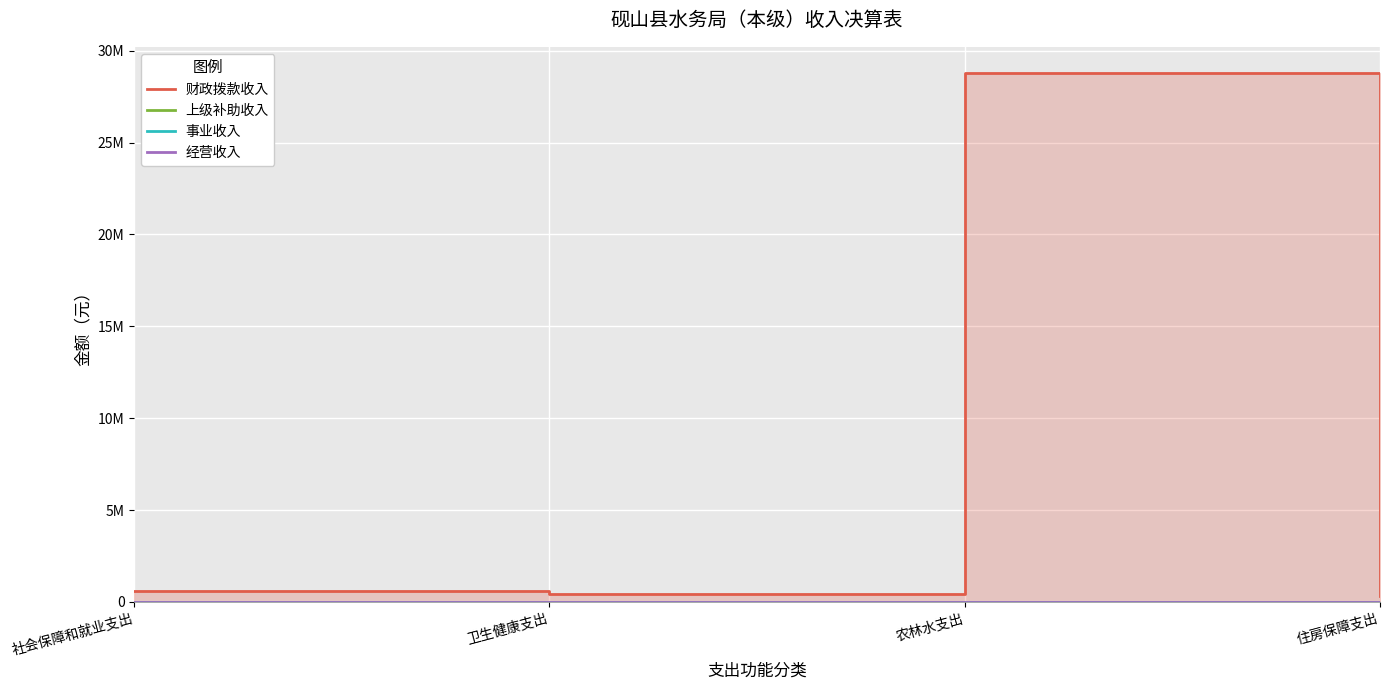

True or false: 事业收入 has more than 2 points higher than both neighbors.

False